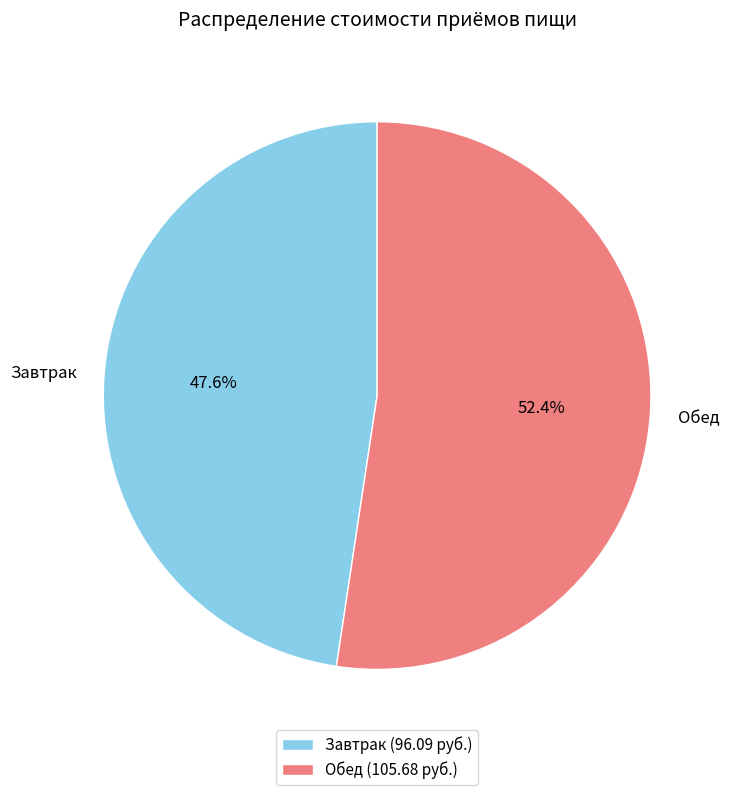

The Завтрак slice represents 40% of the pie. True or false?

False